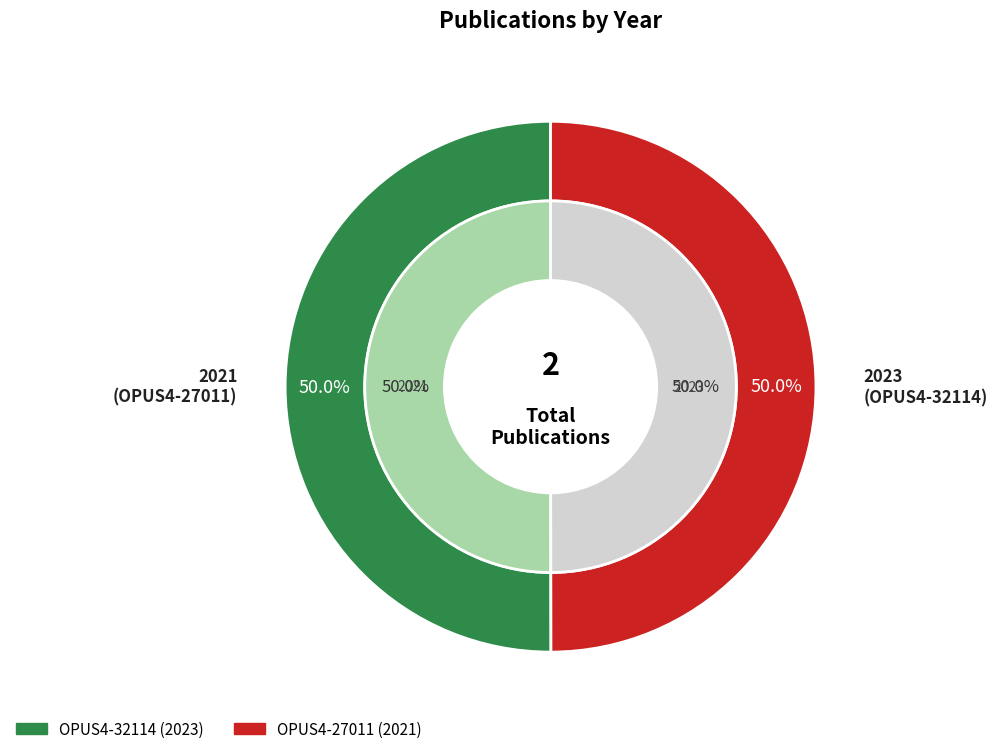

Rank the series by their maximum value, from highest to lowest.

outer_values, inner_values